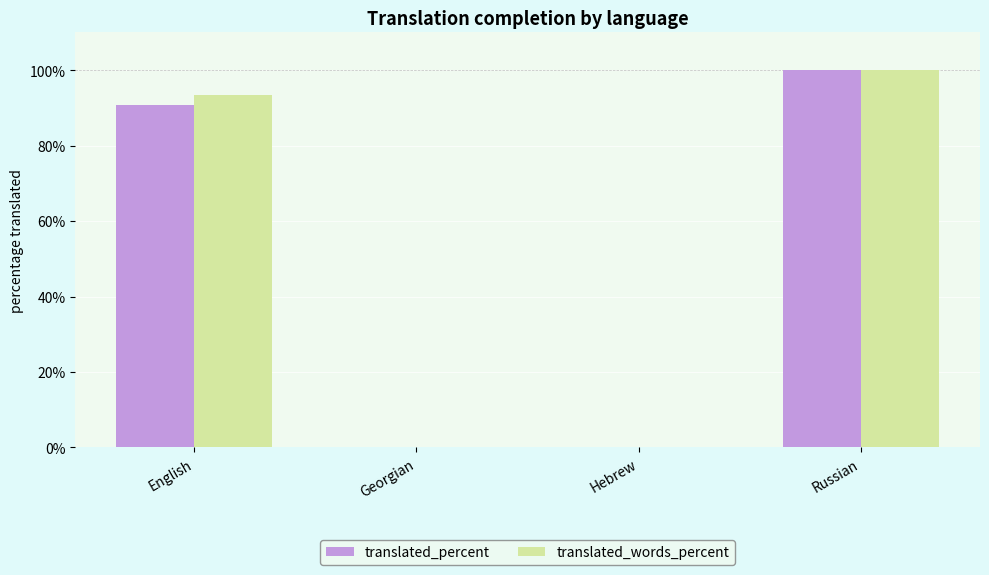

The translated_words_percent series shows 26.9 at English. True or false?

False